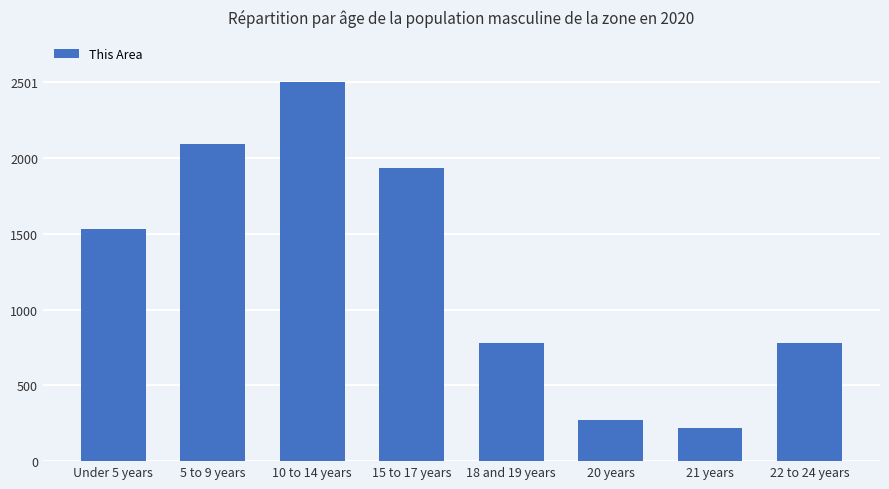

What is the ratio of the value at 22 to 24 years to the value at 10 to 14 years?

0.3